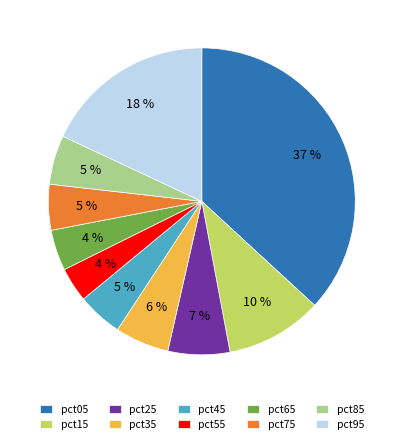

Which category has the biggest portion of the pie?

pct05